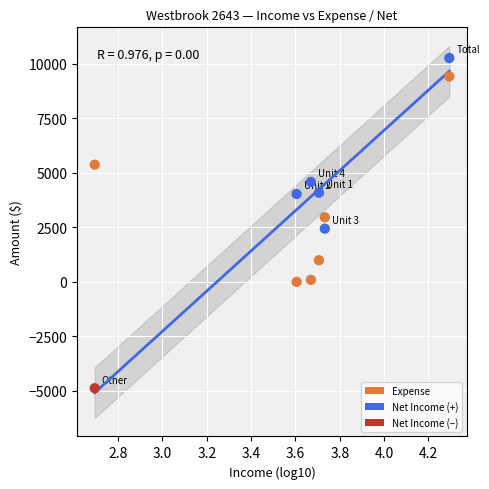

Across all data points, what is the range of X values (max minus min)?

1.6